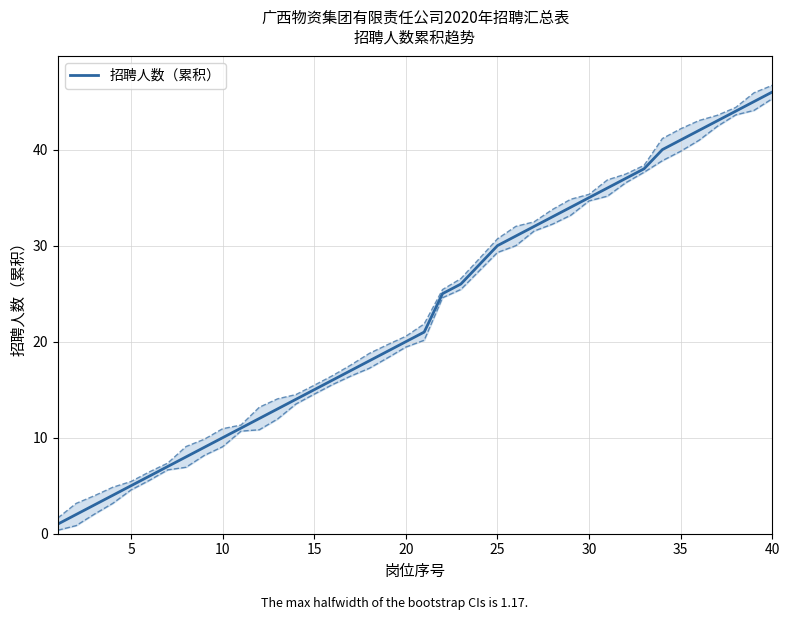

What is the sum of all values?

917